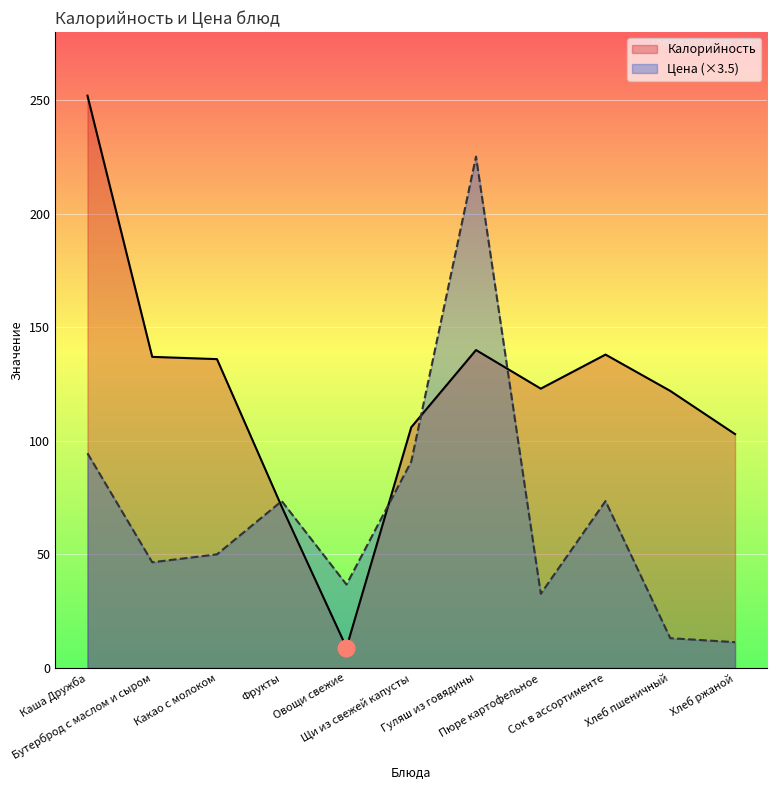

Reading right to left, what are all the values shown in this chart?

Калорийность: 103.0	122.0	138.0	123.0	140.0	106.0	9.0	71.0	136.0	137.0	252.0
Цена: 11.4	13.1	73.5	32.7	225.2	90.9	36.8	73.5	50.0	46.6	94.6